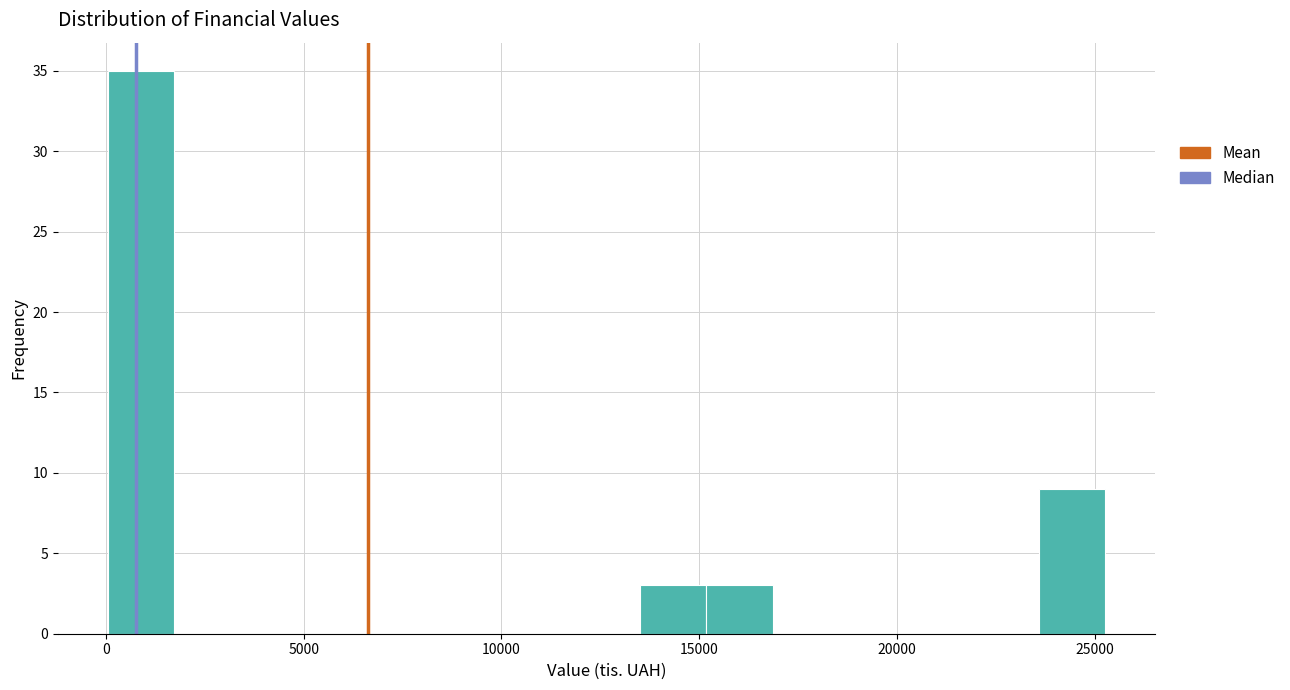

Around what value on the x-axis is the tallest bar? Give the approximate position of its centre, as read against the axis.

1000